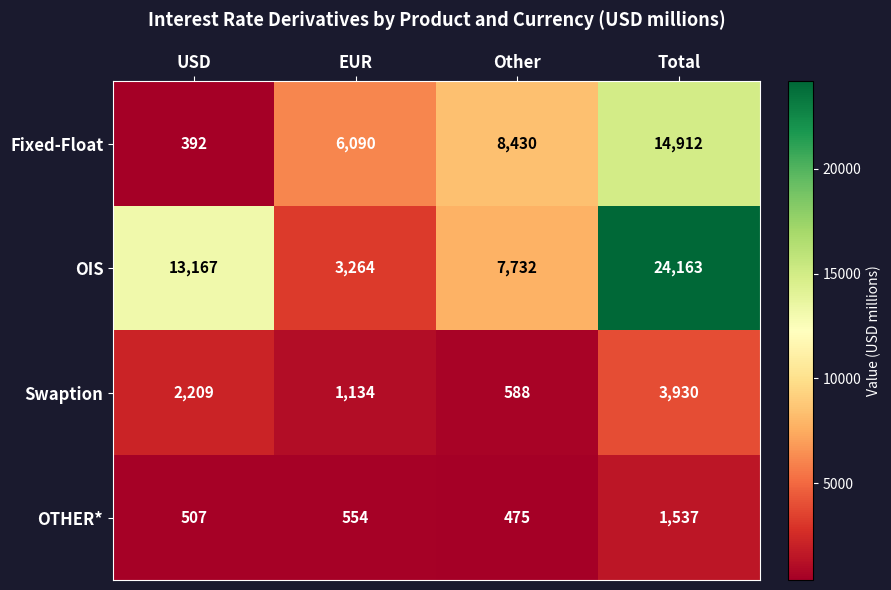

List the series in order of their peak value, highest first.

OIS, Fixed-Float, Swaption, OTHER*